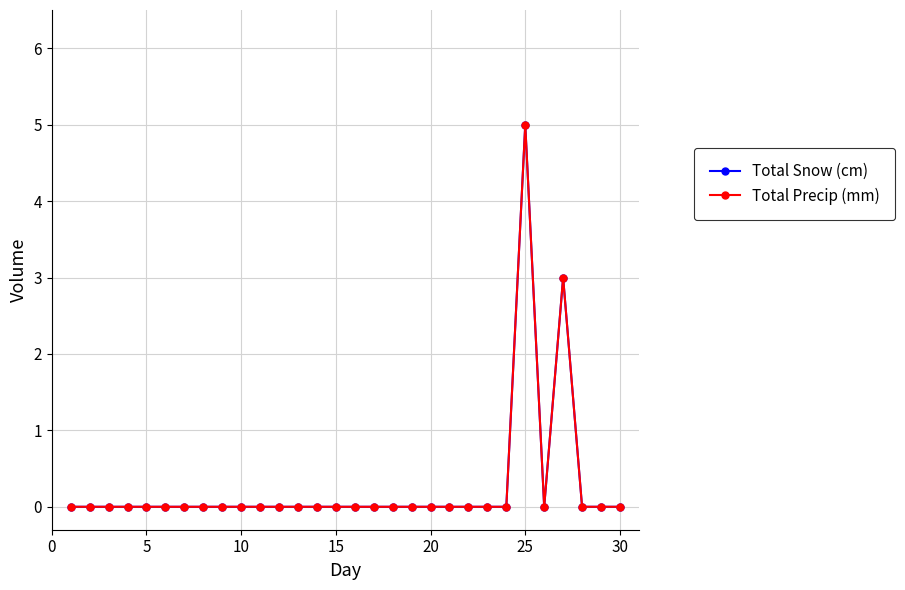

Does the chart have visible grid lines?

Yes